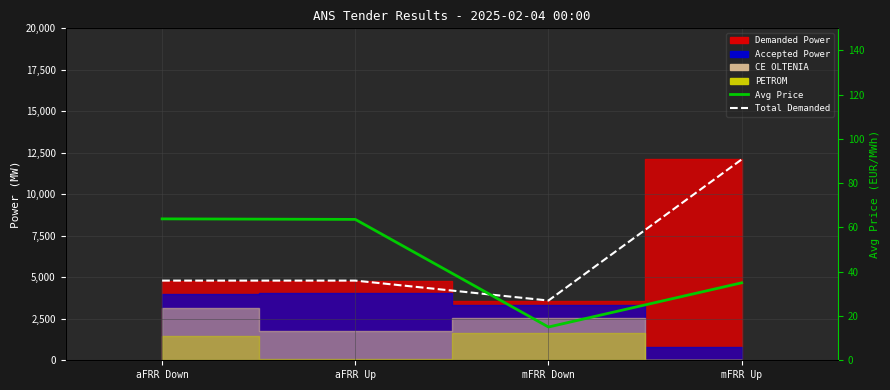

What is the highest value of the Avg Price (EUR/MWh) series?

63.9